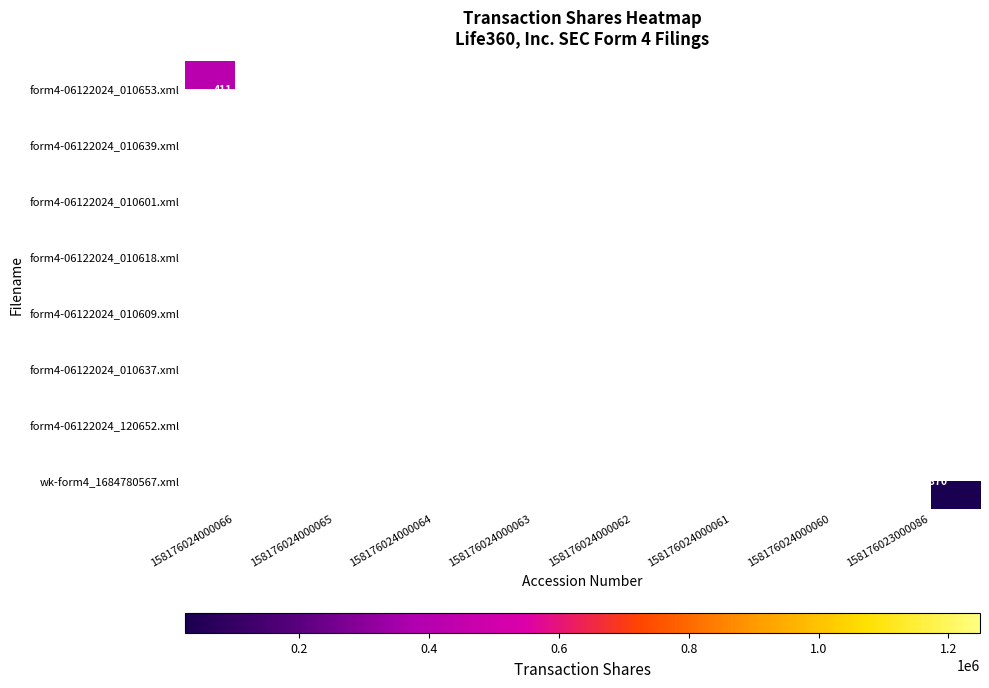

Which has a higher value, 158176024000065 or 158176024000066?

158176024000066